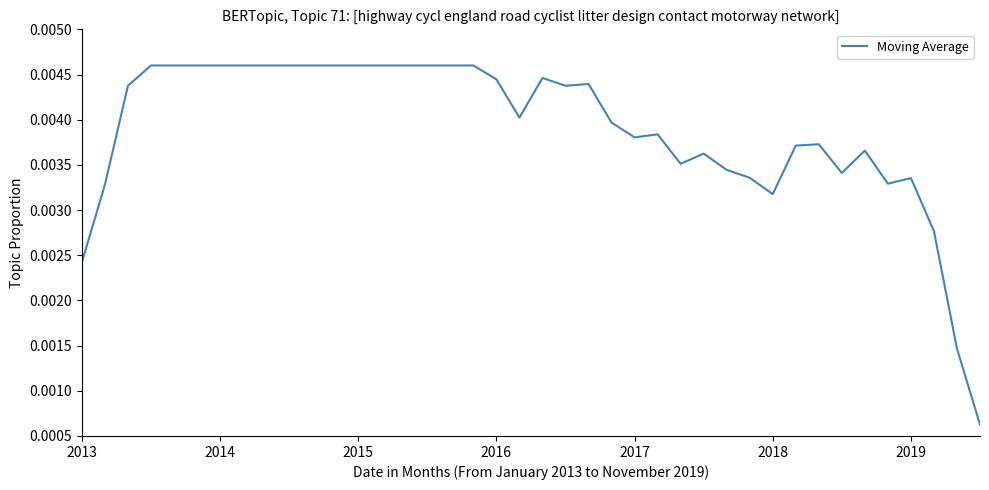

How many lines are shown in the chart?

1